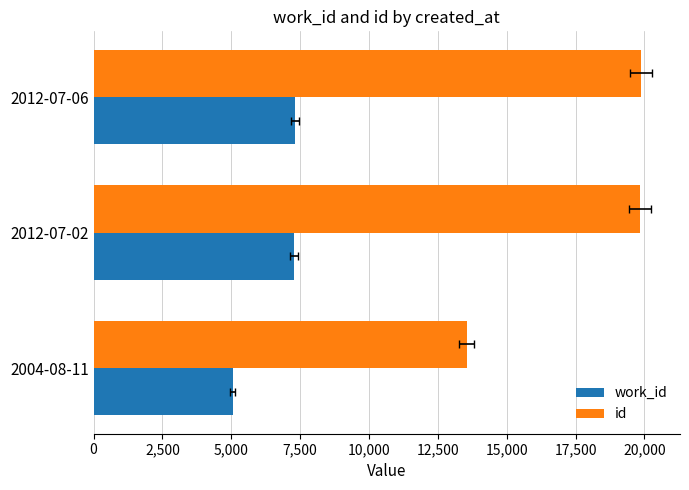

True or false: work_id has a value of 11845 at 2012-07-02.

False